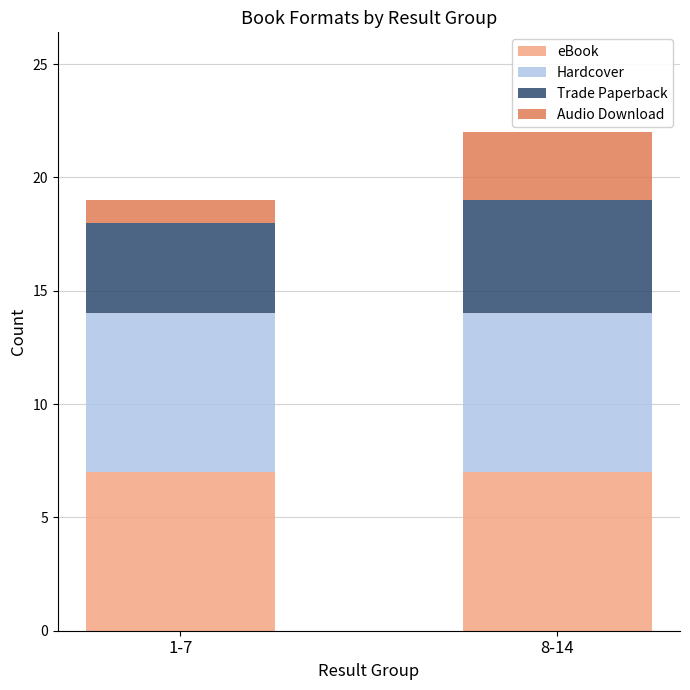

What is the minimum value for eBook?

7